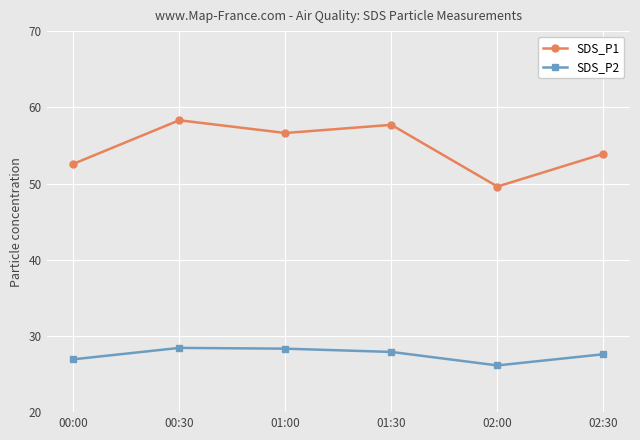

At which label does SDS_P1 first exceed 56?

00:30